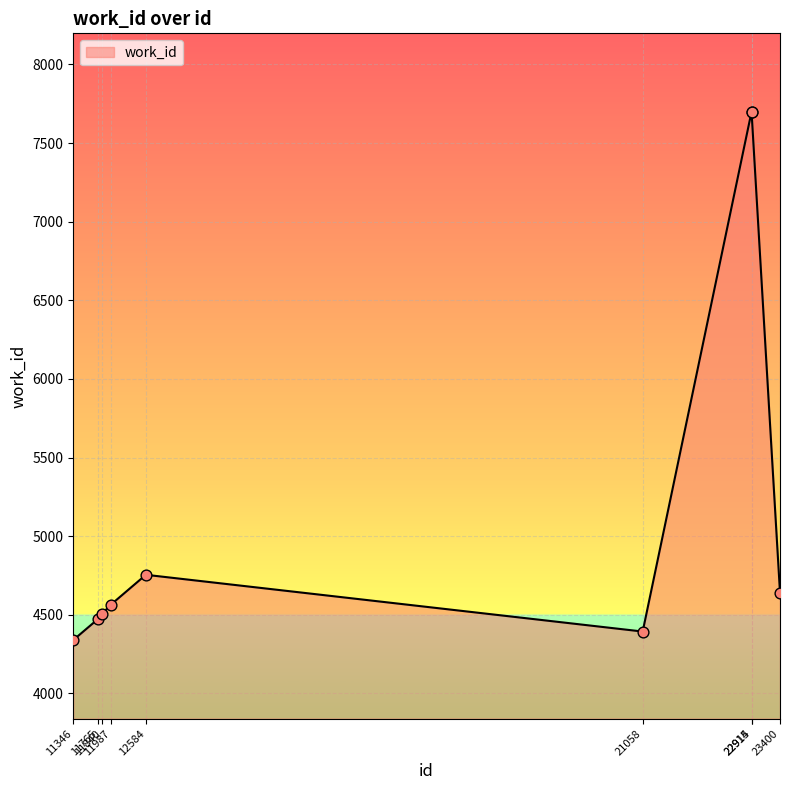

What is the change in value from 11346 to 11765?

+133